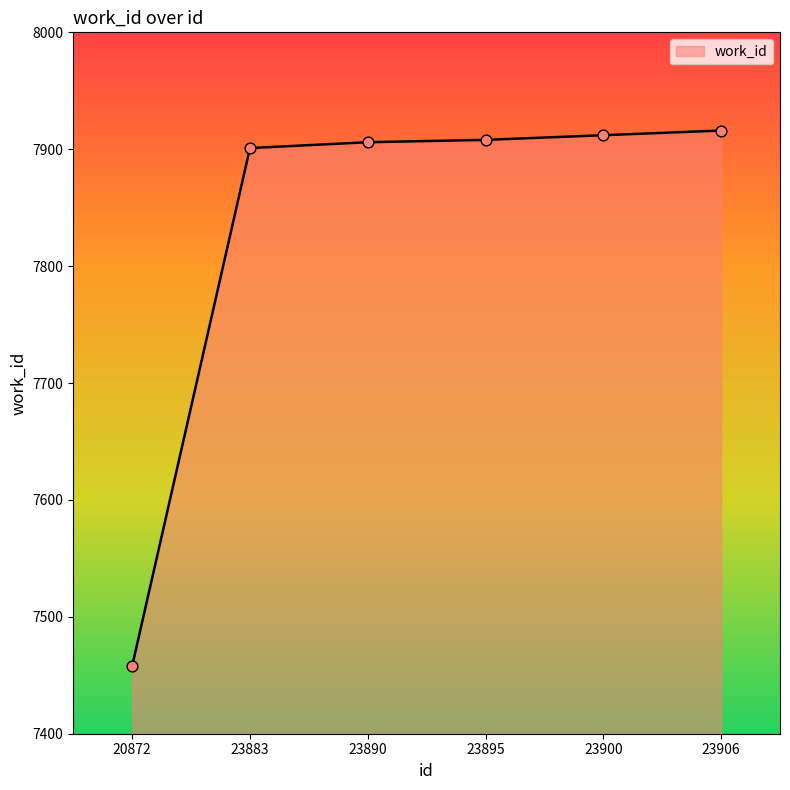

Which has a higher value, 23883 or 23906?

23906